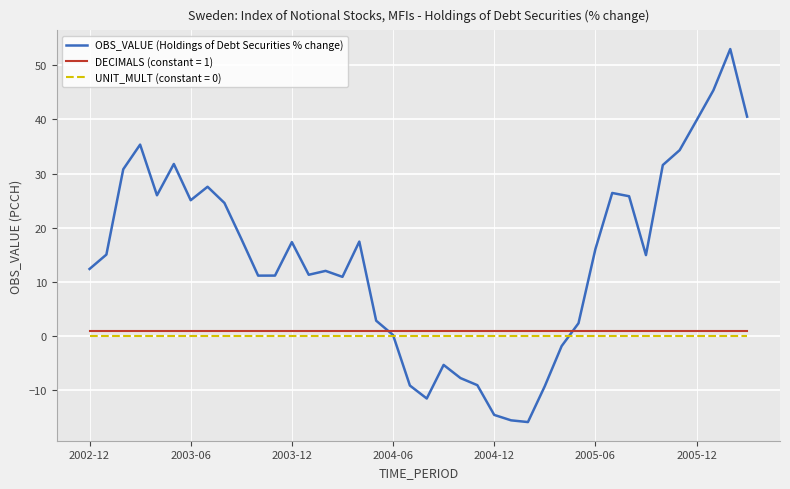

Does the chart have visible grid lines?

Yes